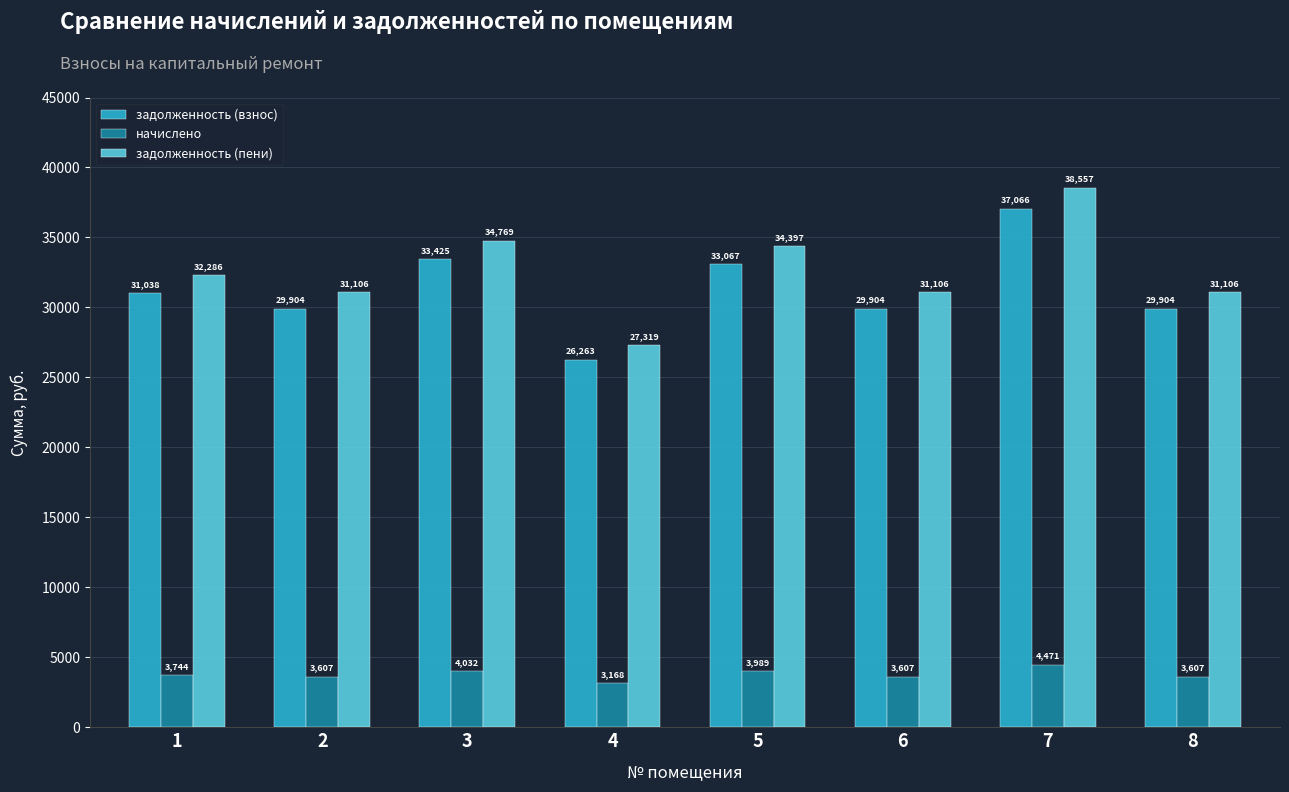

What is the difference between the maximum and minimum values in the задолженность (пени) series?

11238.0